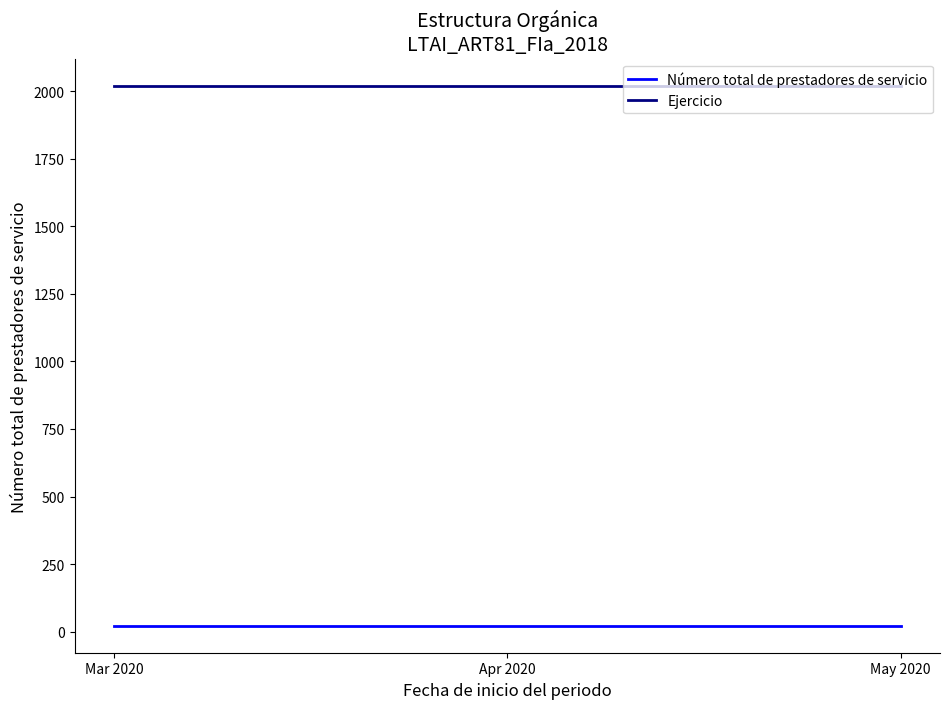

List the series in order of their overall mean, highest first.

Ejercicio, Número total de prestadores de servicio